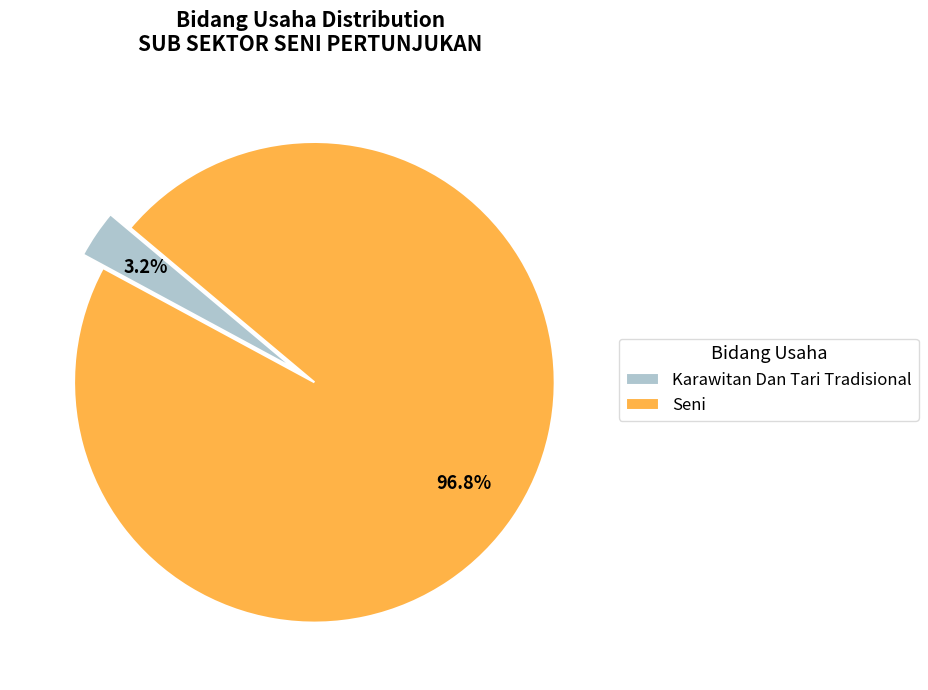

Rank the categories by value from highest to lowest.

Seni, Karawitan Dan Tari Tradisional